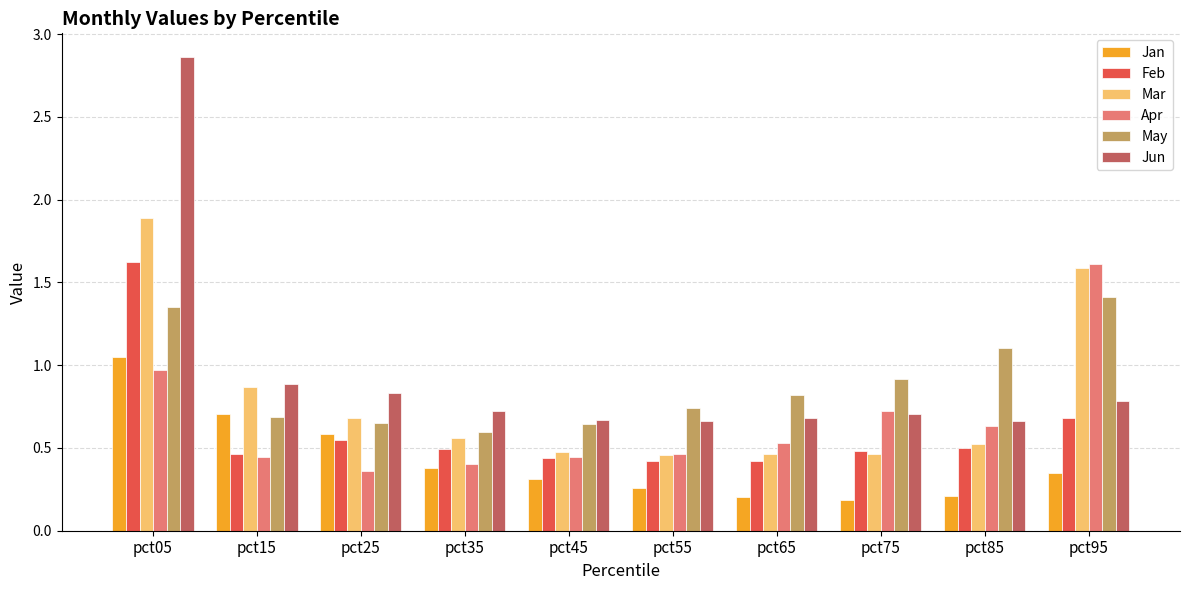

Count the number of categories in the chart.

10